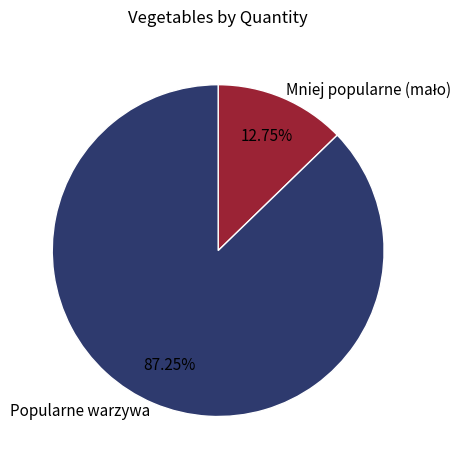

Which category has the biggest portion of the pie?

Popularne warzywa